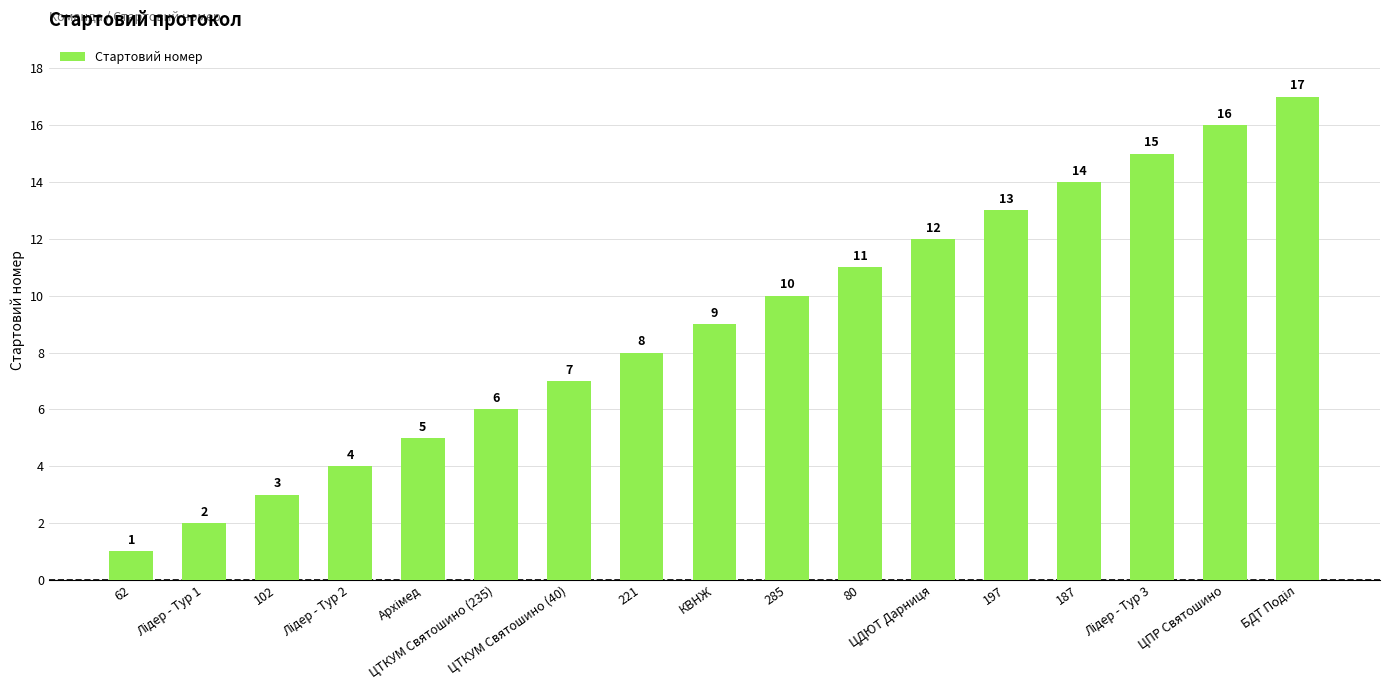

What is the minimum value shown in the chart?

1